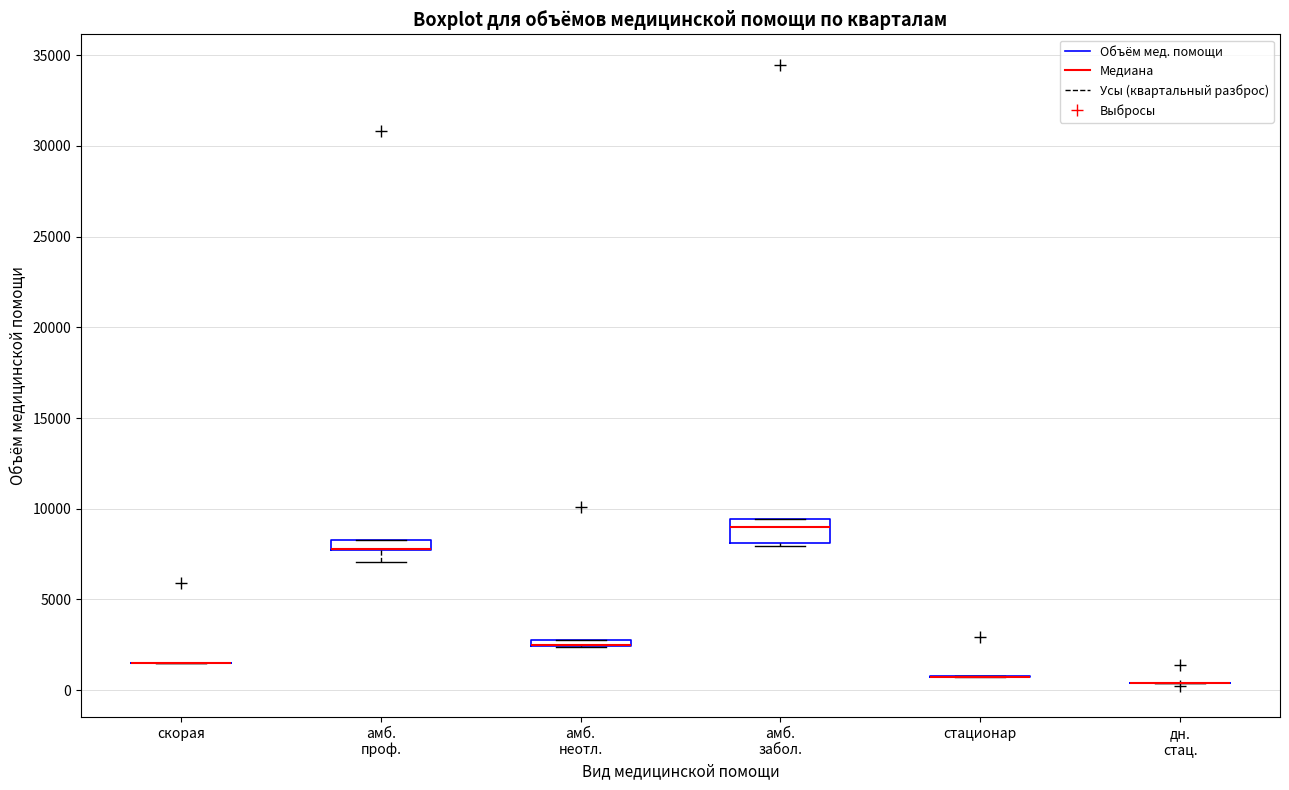

Comparing the boxes themselves (not the whiskers), which one is the tallest?

амб. забол.